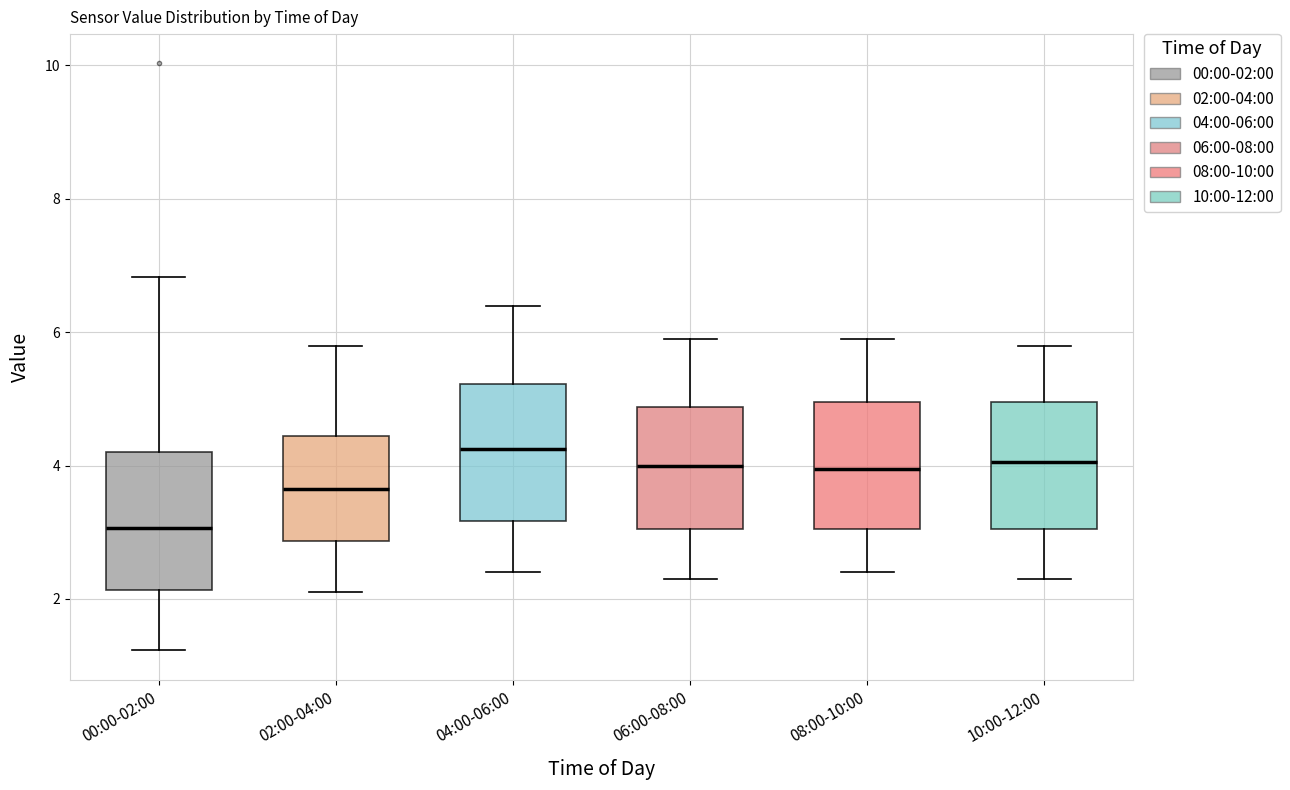

Which box's median line is the highest?

04:00-06:00